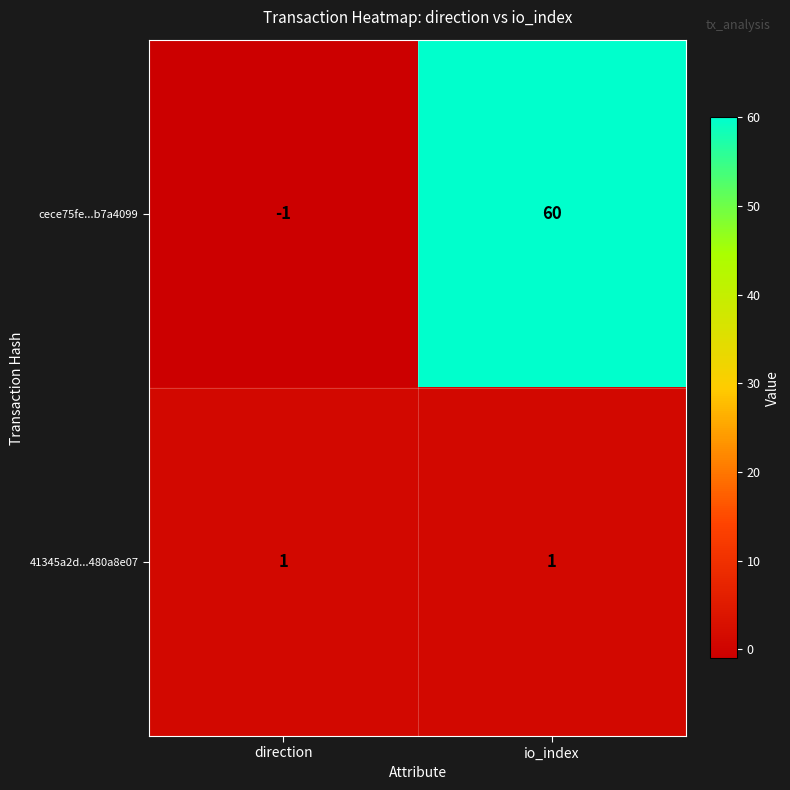

How many data points in cece75fe...b7a4099 are less than 60?

1